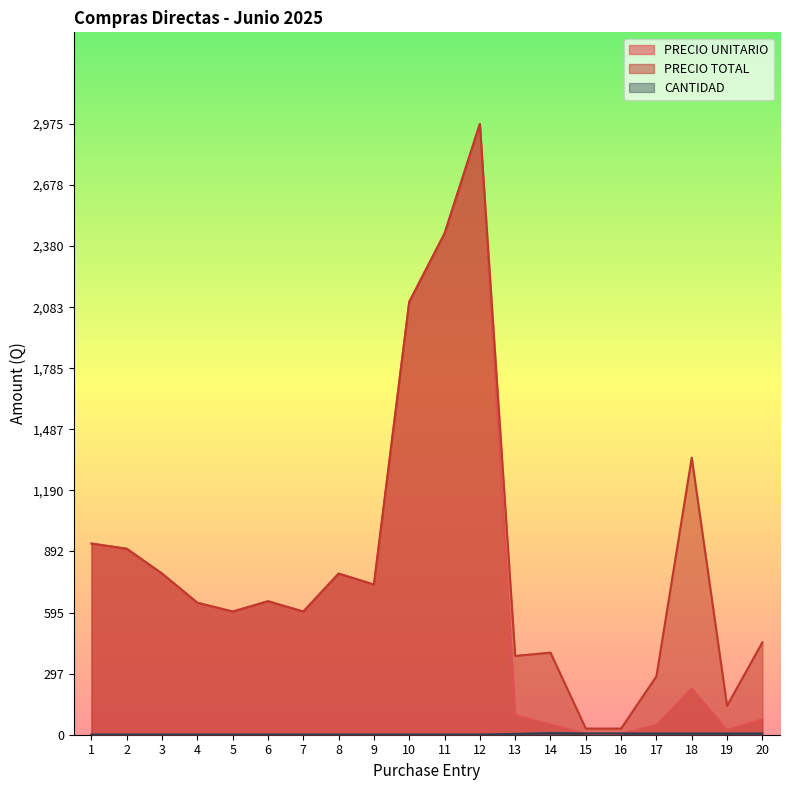

True or false: CANTIDAD and PRECIO TOTAL intersect in this chart.

False